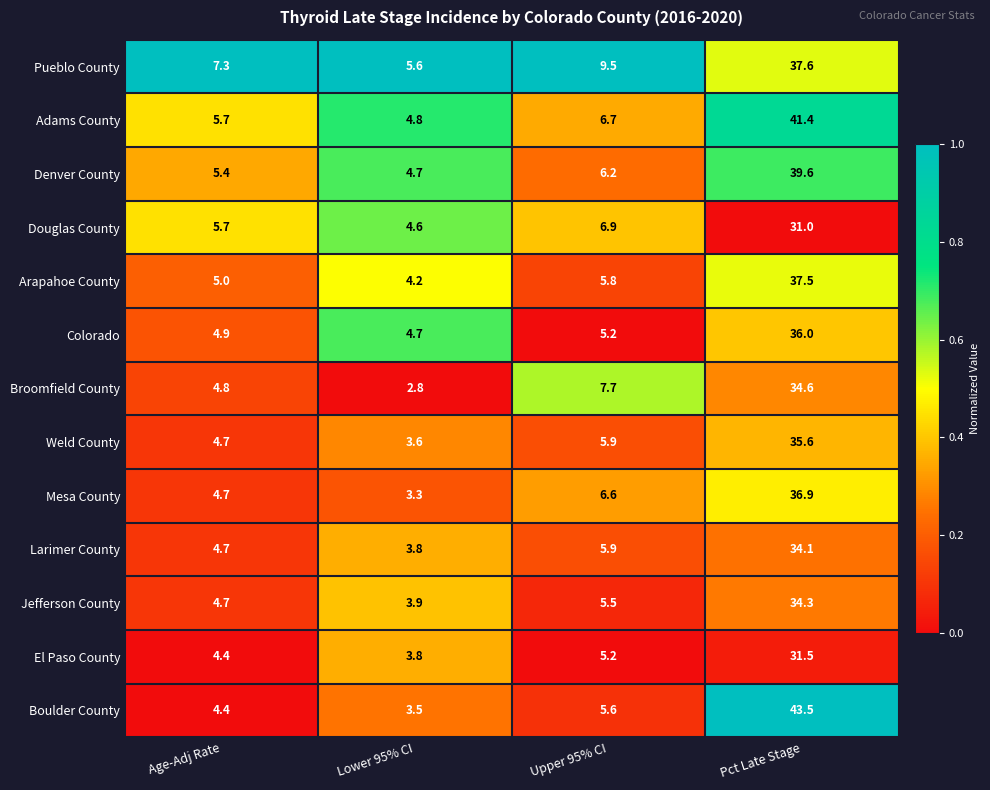

List the labels in order of Colorado value, largest first.

Pct Late Stage, Upper 95% CI, Age-Adj Rate, Lower 95% CI